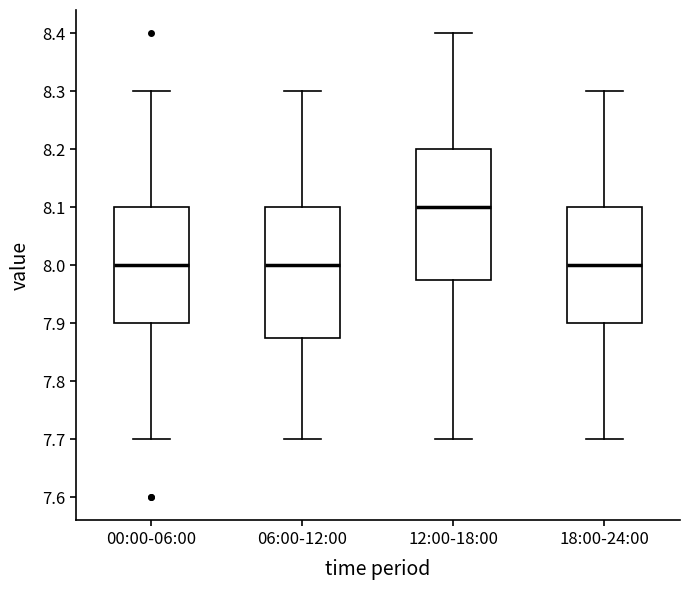

Where does the upper whisker of the box for 12:00-18:00 end on the y-axis? The values are not printed on the chart, so give them approximately, as read against the axis.

8.40